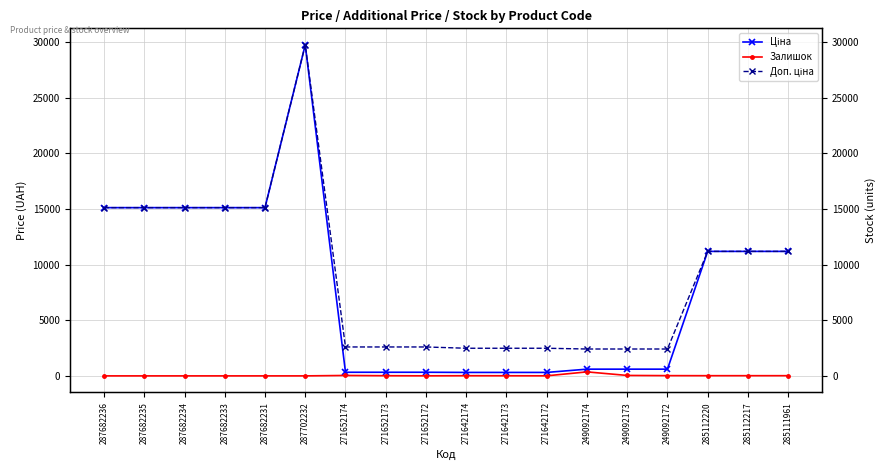

How many series are shown in this chart?

3